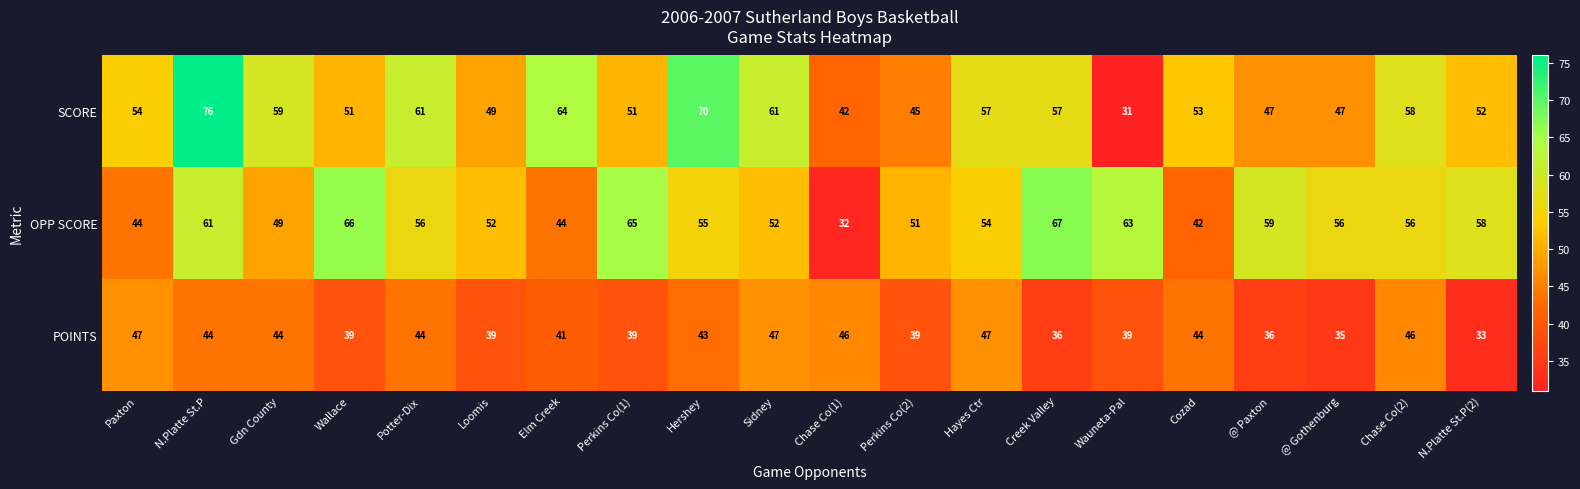

Which label corresponds to the smallest value in the chart?

Wauneta-Pal